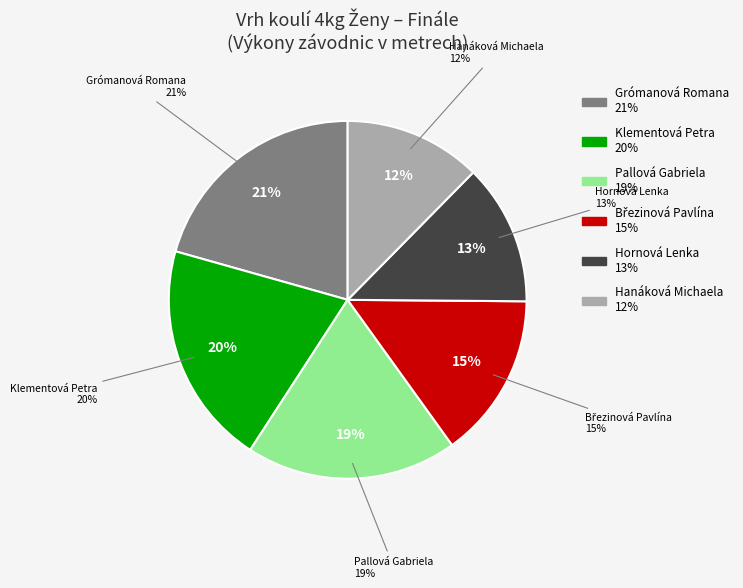

To the nearest percent, what is the average slice percentage?

17%